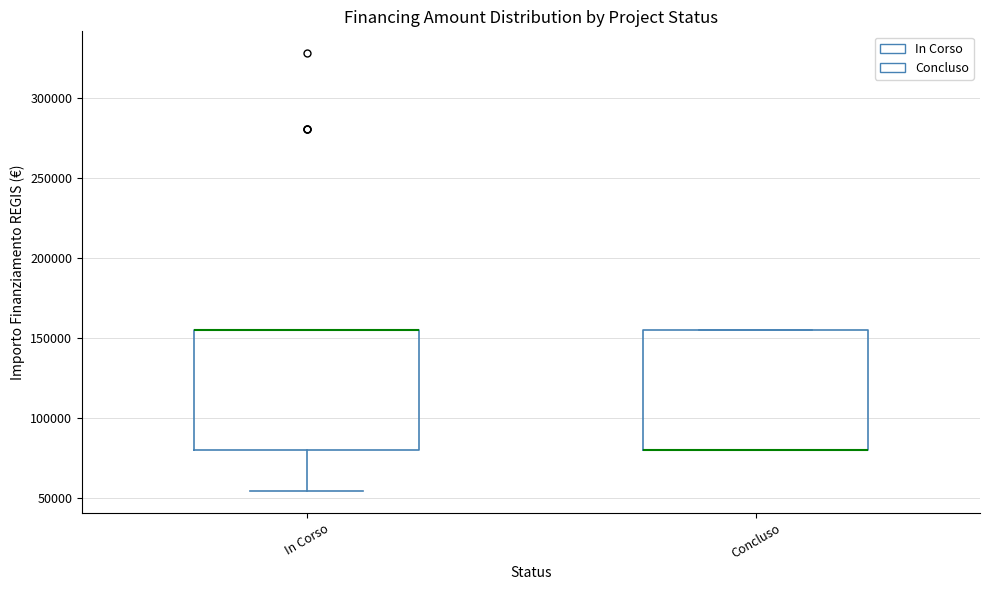

Reading left to right, read every box against the y-axis: the position of its median line, the range the box covers, and the ends of its whiskers. The values are not printed on the chart, so give them approximately, as read against the axis.

In Corso: median 155000 (drawn on the box's upper edge), box 80000 to 155000, whiskers 55000 to 155000
Concluso: median 80000 (drawn on the box's lower edge), box 80000 to 155000, whiskers 80000 to 155000